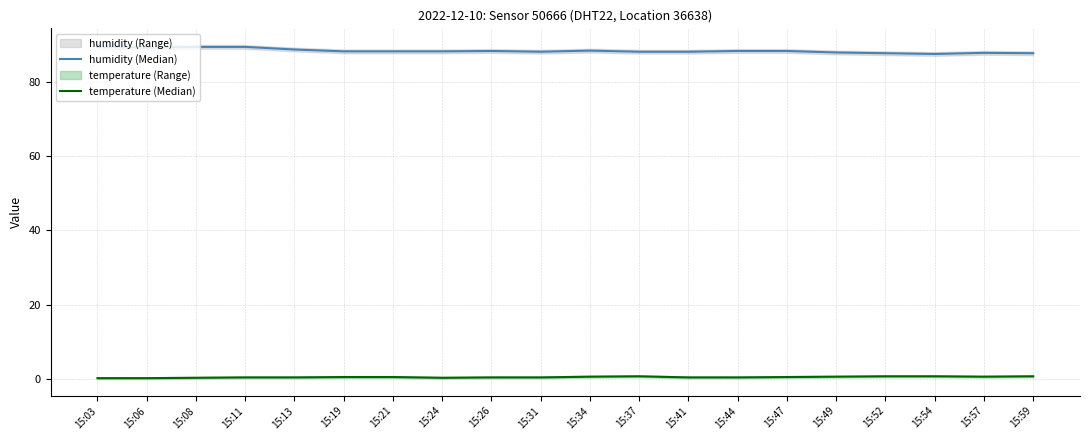

True or false: temperature (Median) and humidity (Median) cross at least once.

False